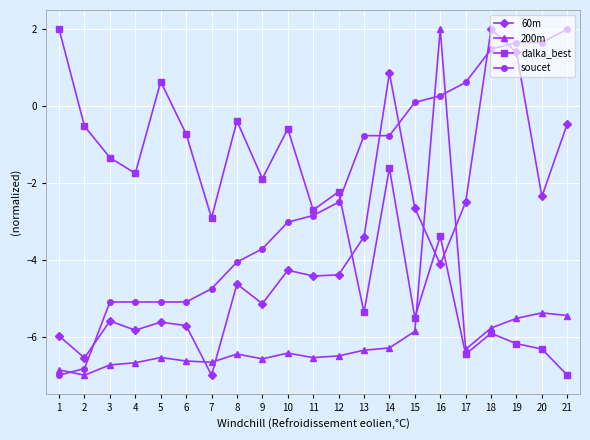

Is the value of soucet at 18 greater than the value of dalka_best at 12?

Yes